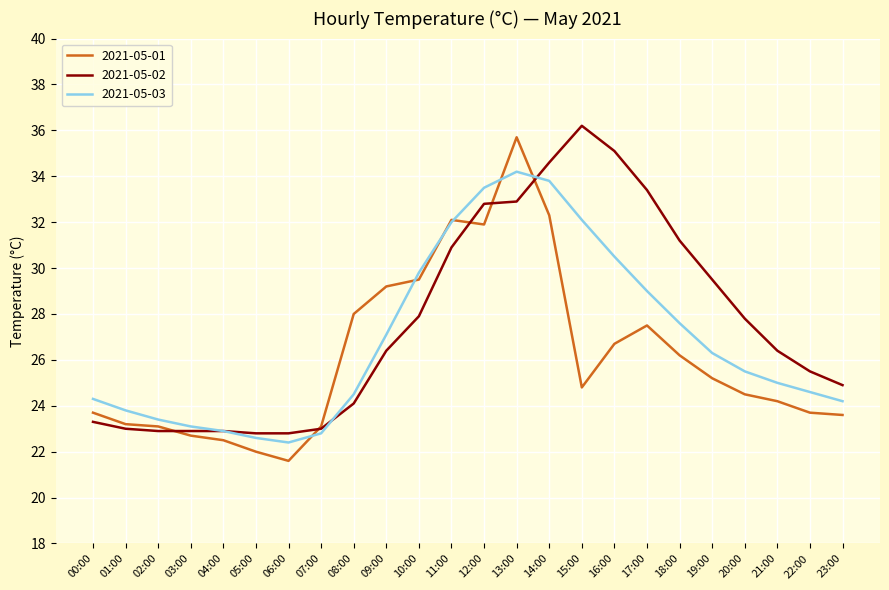

At which category does the chart reach its minimum across all series?

06:00